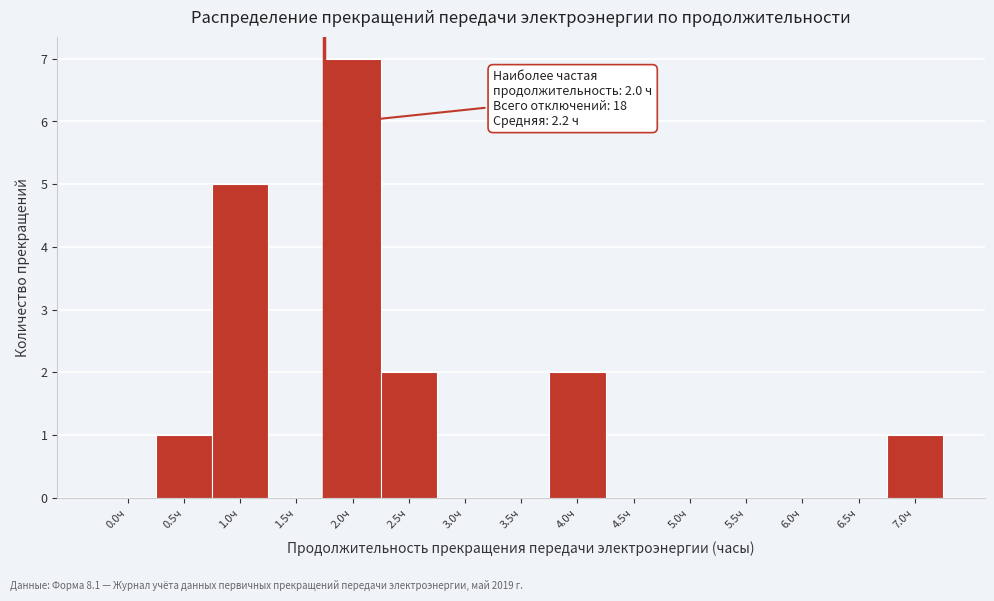

Reading right to left, list all the values displayed in this chart.

7.0ч=1	6.5ч=0	6.0ч=0	5.5ч=0	5.0ч=0	4.5ч=0	4.0ч=2	3.5ч=0	3.0ч=0	2.5ч=2	2.0ч=7	1.5ч=0	1.0ч=5	0.5ч=1	0.0ч=0